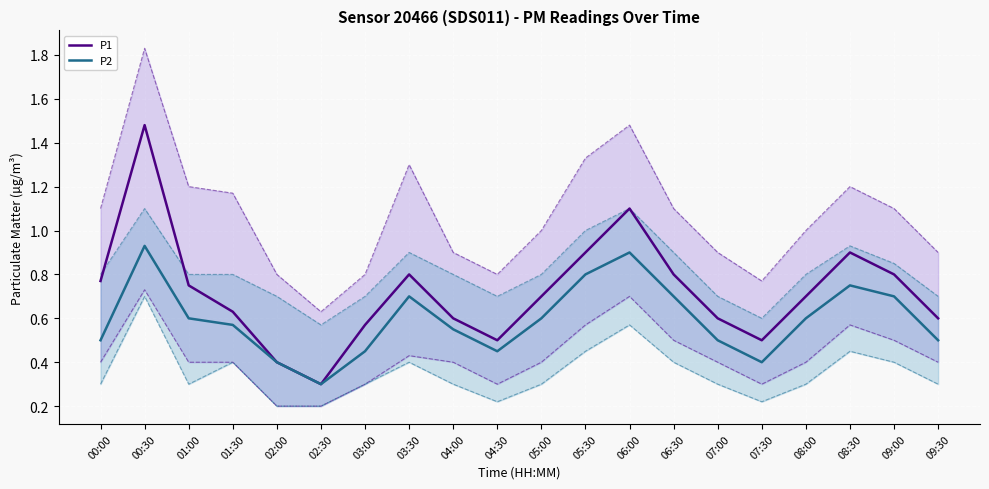

What position from the right is 02:30?

15